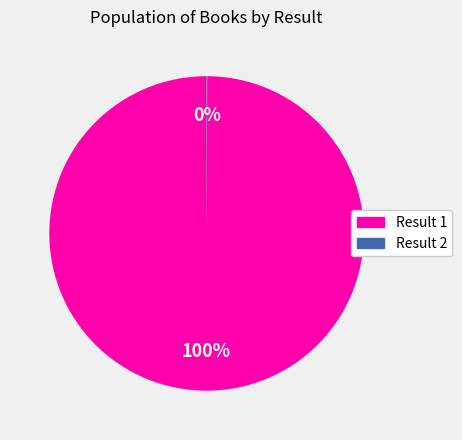

Is there a majority slice in this chart?

Yes